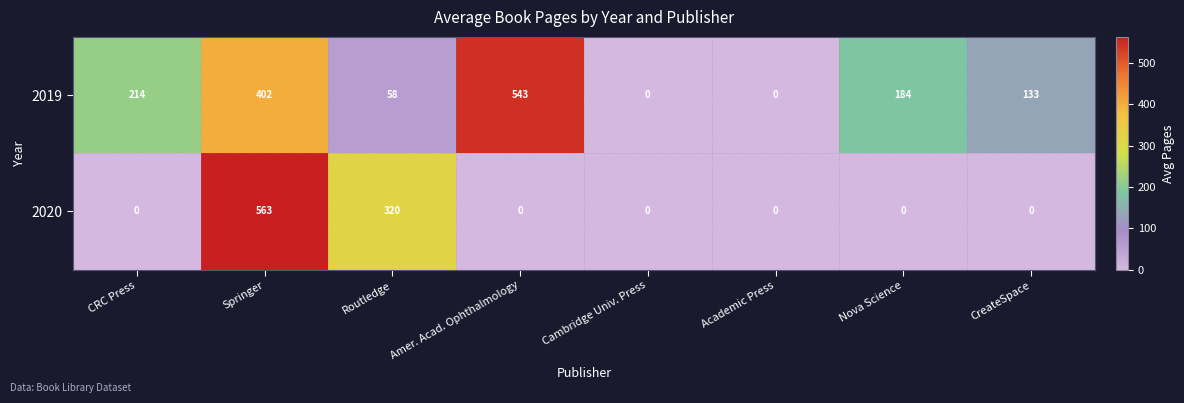

What is the total value across all series at Routledge?

378